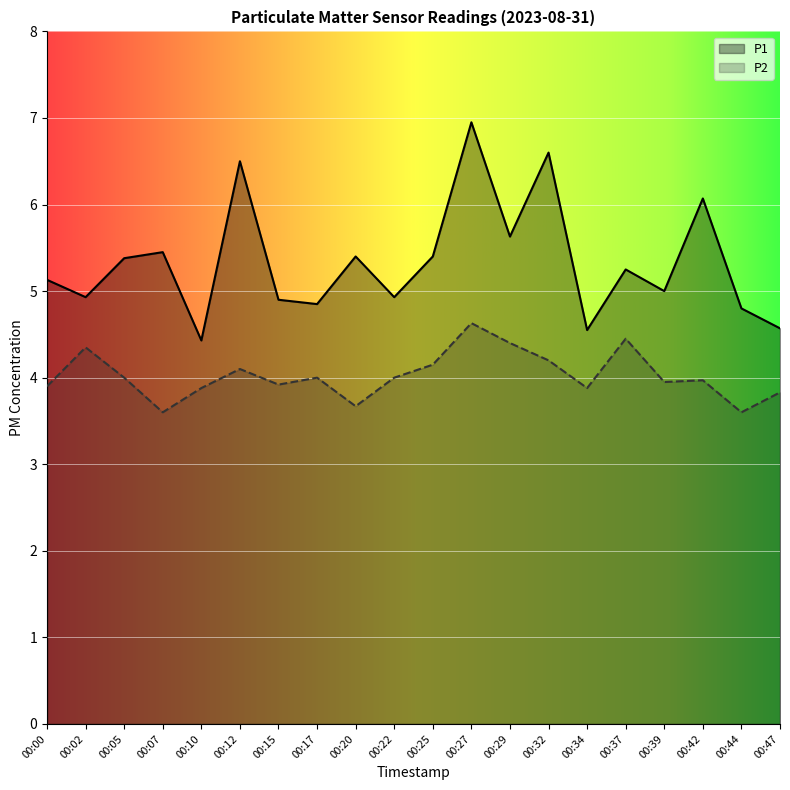

What is the difference between the highest and lowest values at 00:44?

1.2